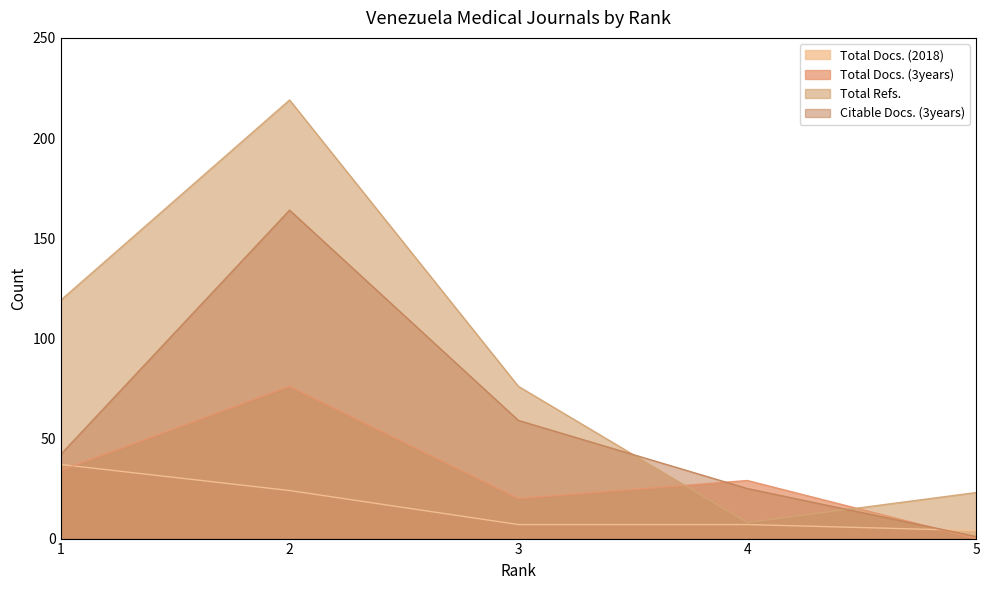

How many data points does each series have?

5